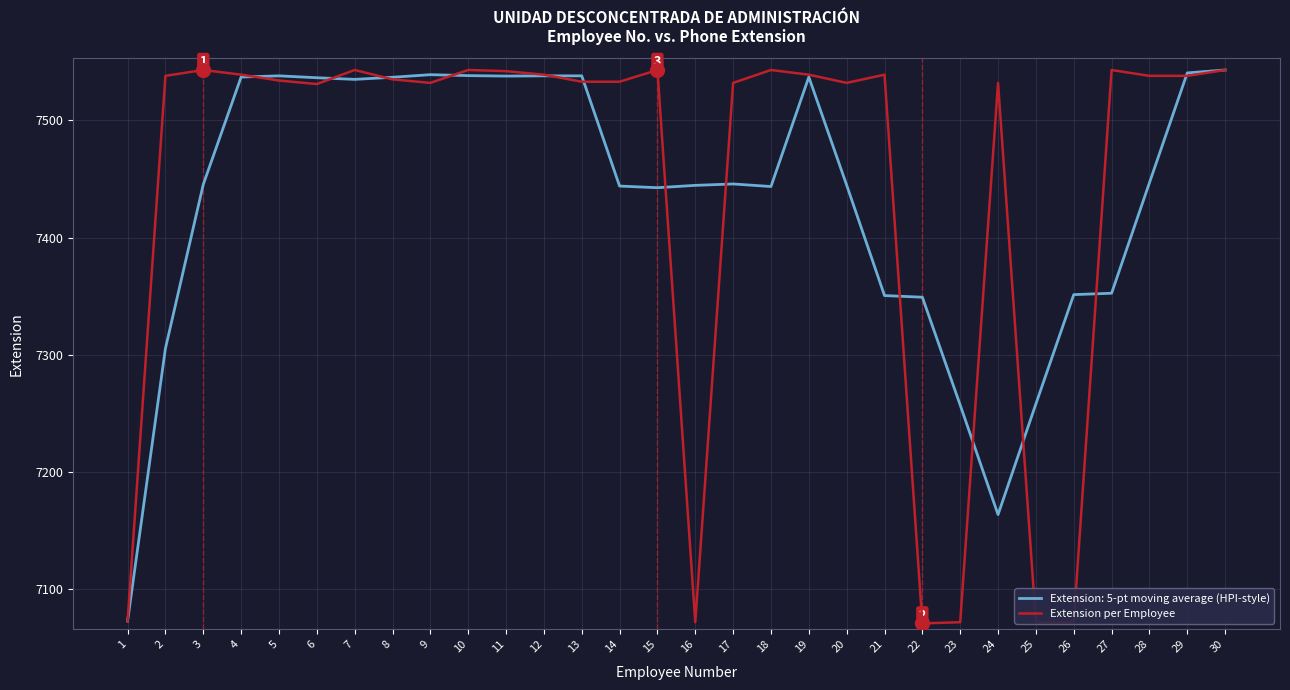

True or false: Extension: 5-pt moving average (HPI-style) has a value of 7543.0 at 30.

True